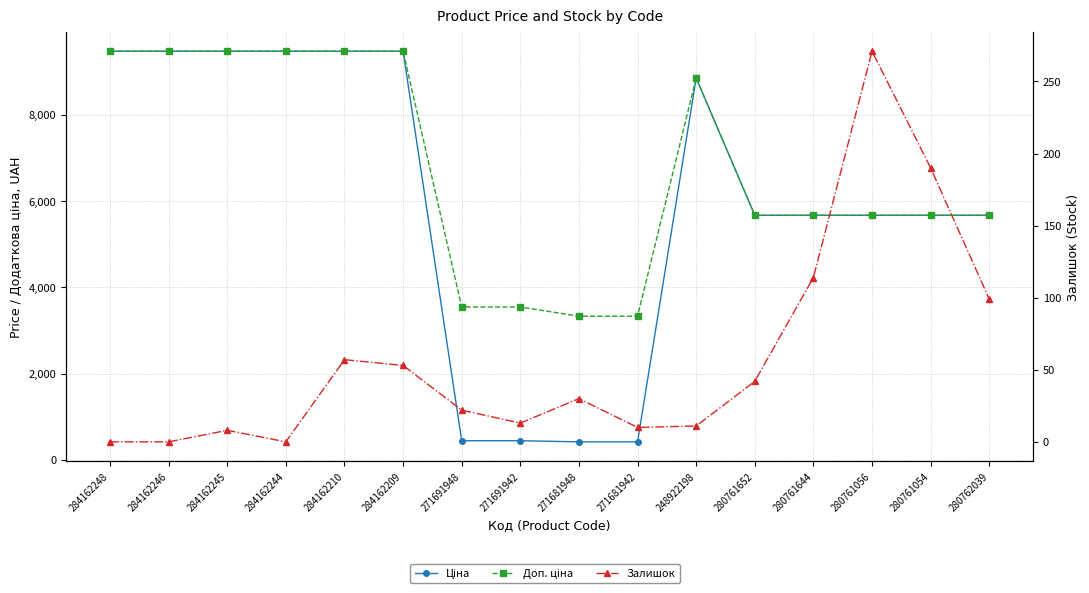

What is the spread (max minus min) of values at 271691942?

3532.0